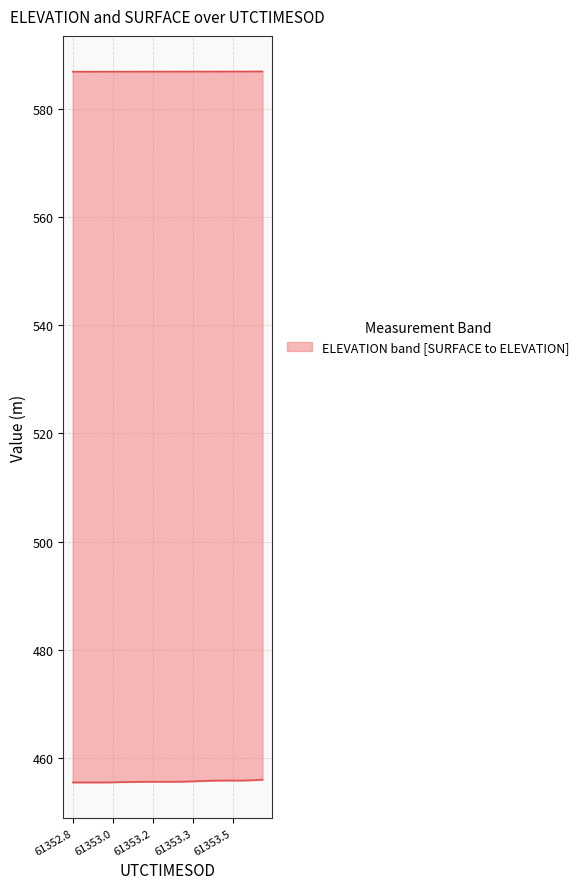

The value of SURFACE at 61353.6215 is 804.7. True or false?

False